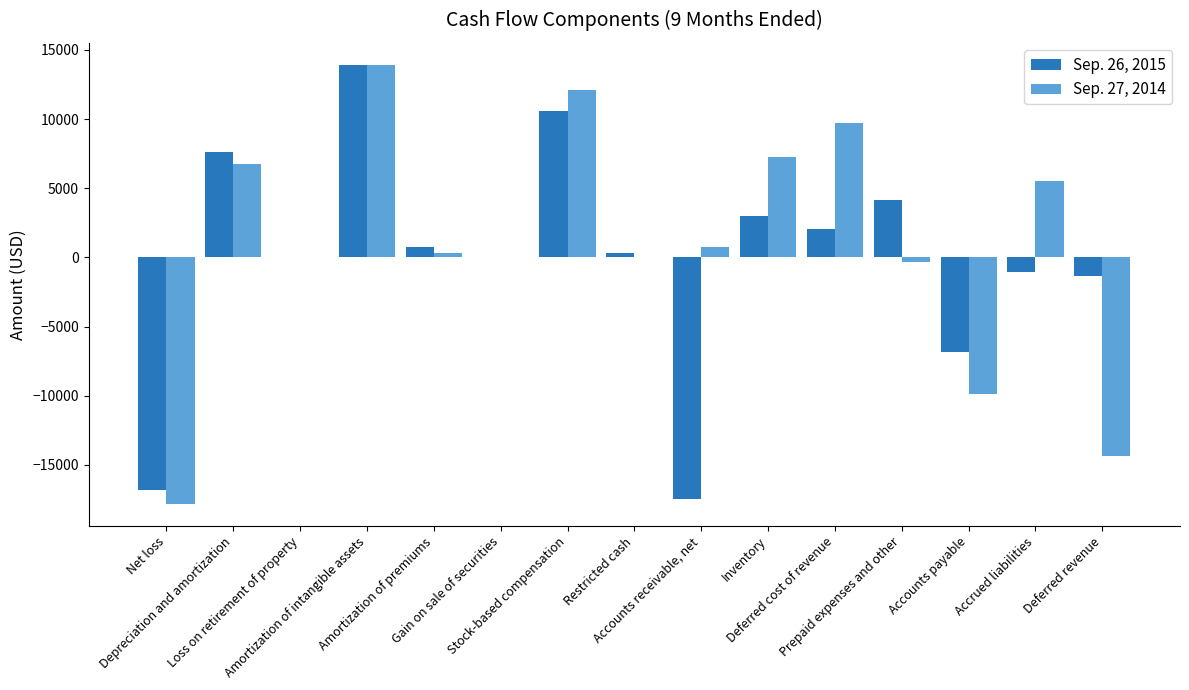

Is it true that Sep. 26, 2015 equals 7214 at Prepaid expenses and other?

False